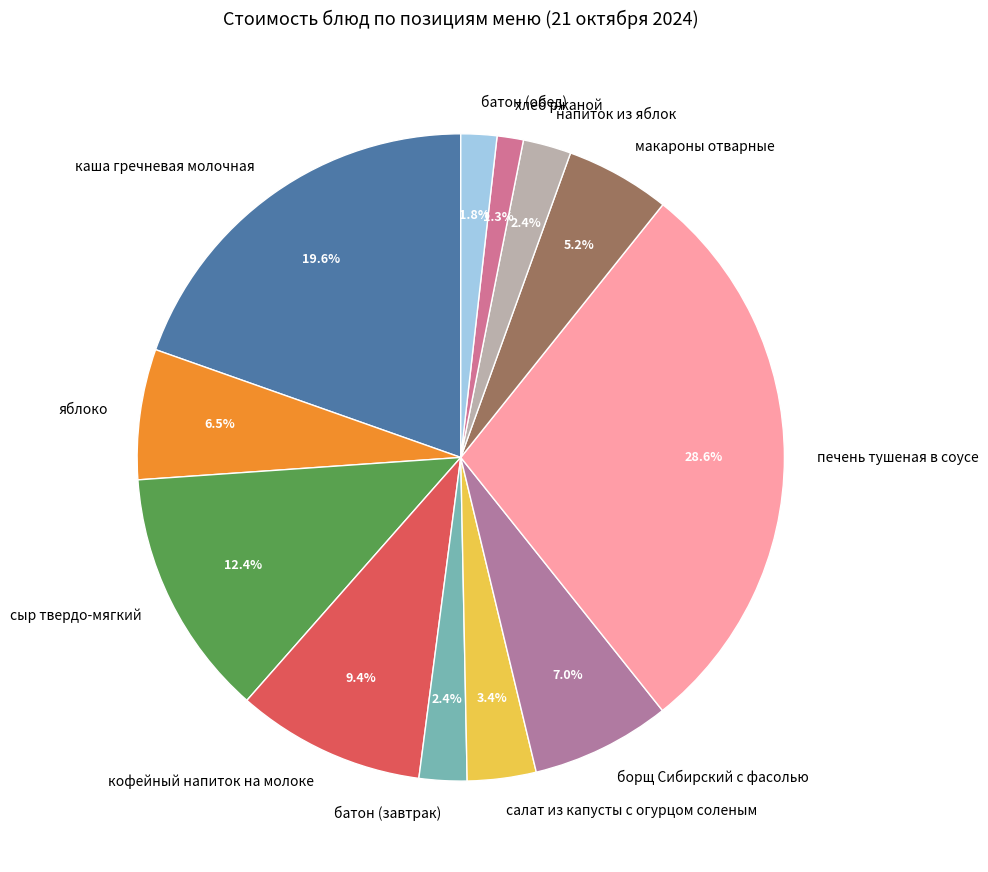

True or false: макароны отварные accounts for 5% of the total.

True